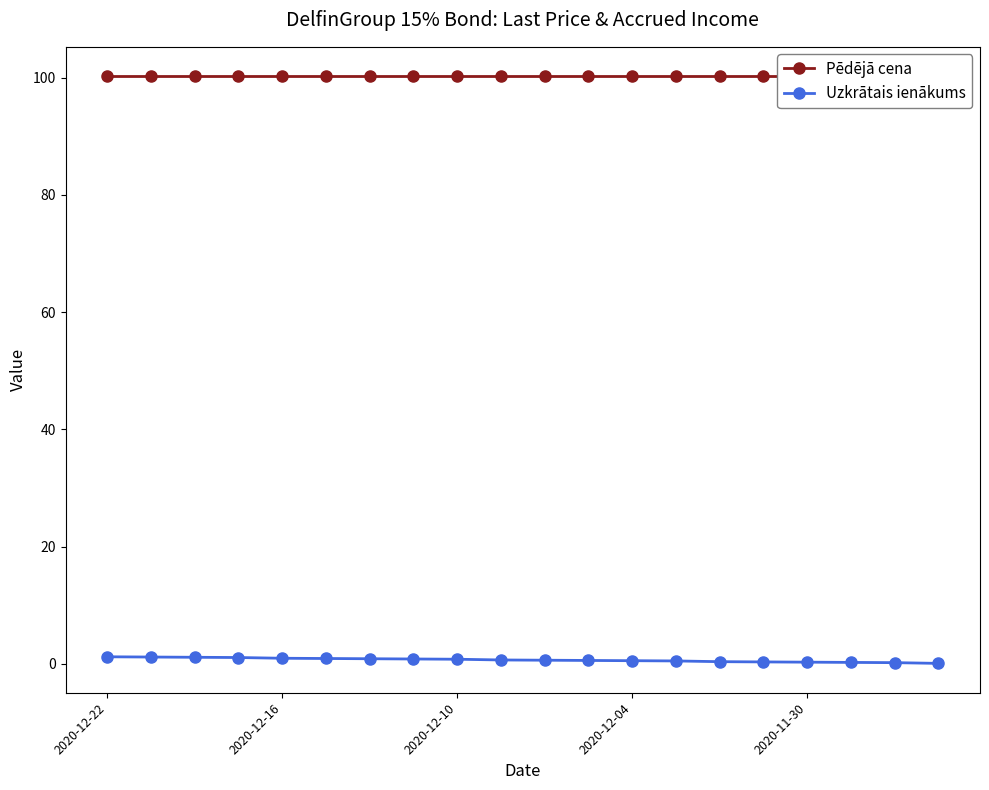

True or false: Pēdējā cena and Uzkrātais ienākums intersect in this chart.

False